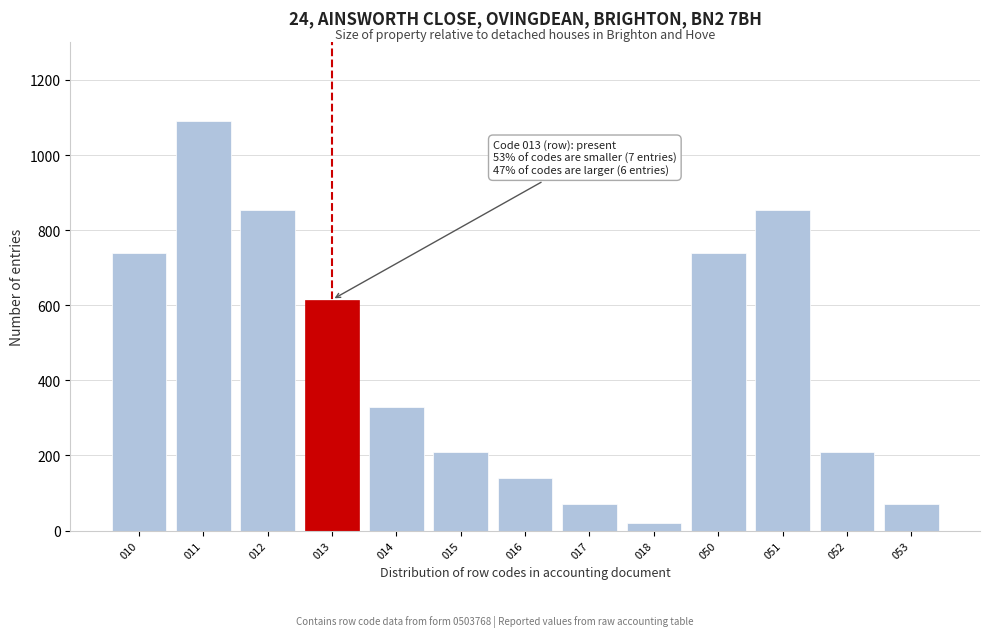

Reading left to right, transcribe all the data shown in this chart.

740	1090	855	615	330	210	140	70	20	740	855	210	70